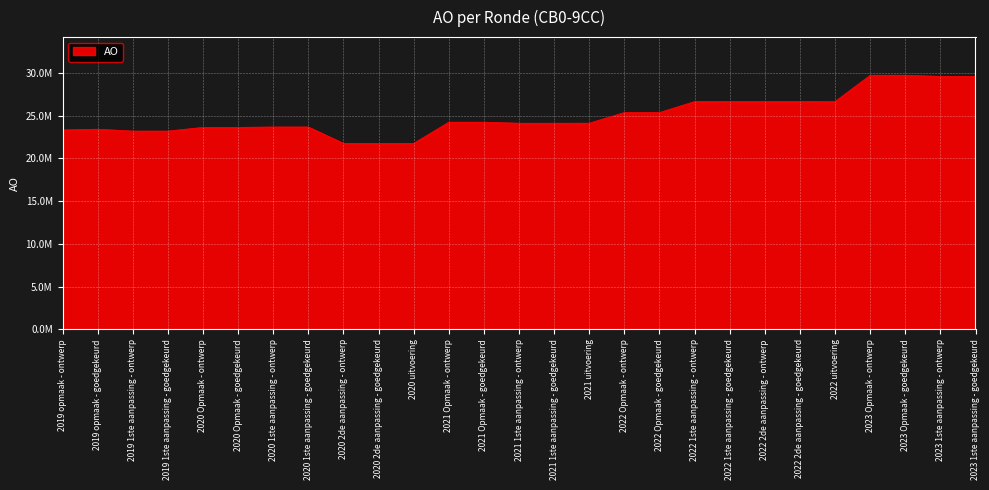

Where does the data first go above 24117692?

2021 Opmaak - ontwerp